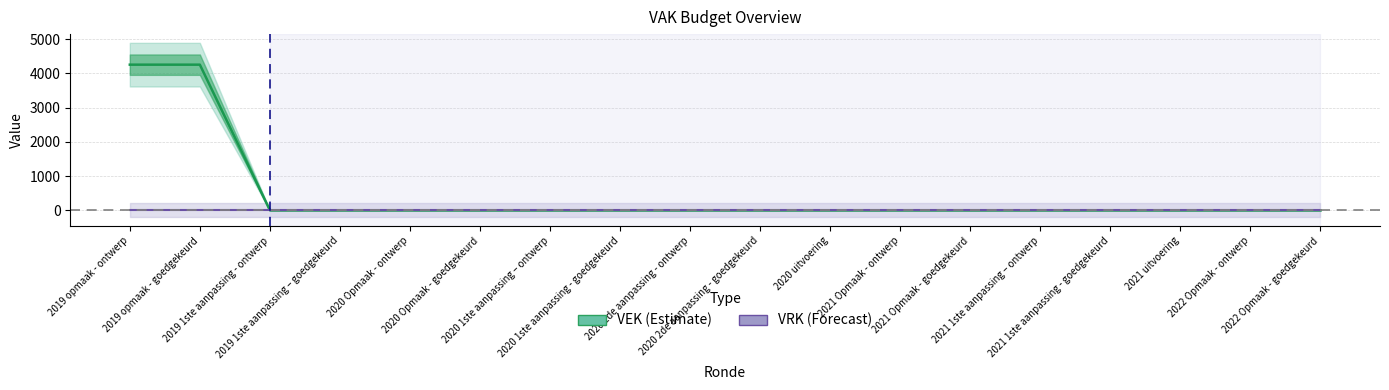

Does the chart display data point markers on the line(s)?

No